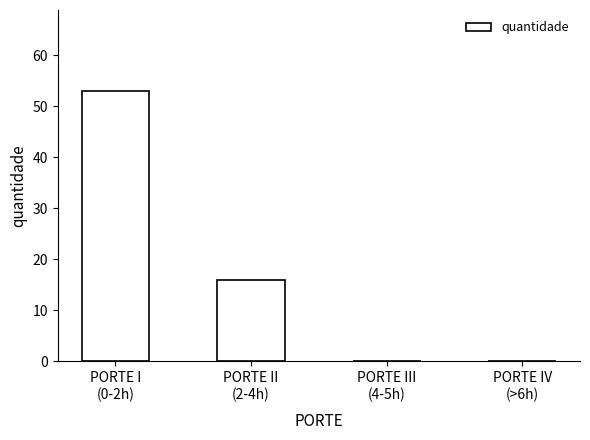

What is the sum of all values?

69